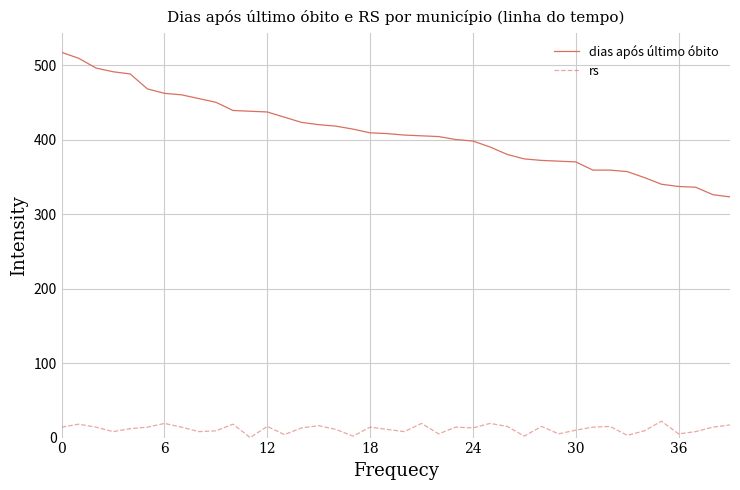

What is the maximum value shown in the chart?

517